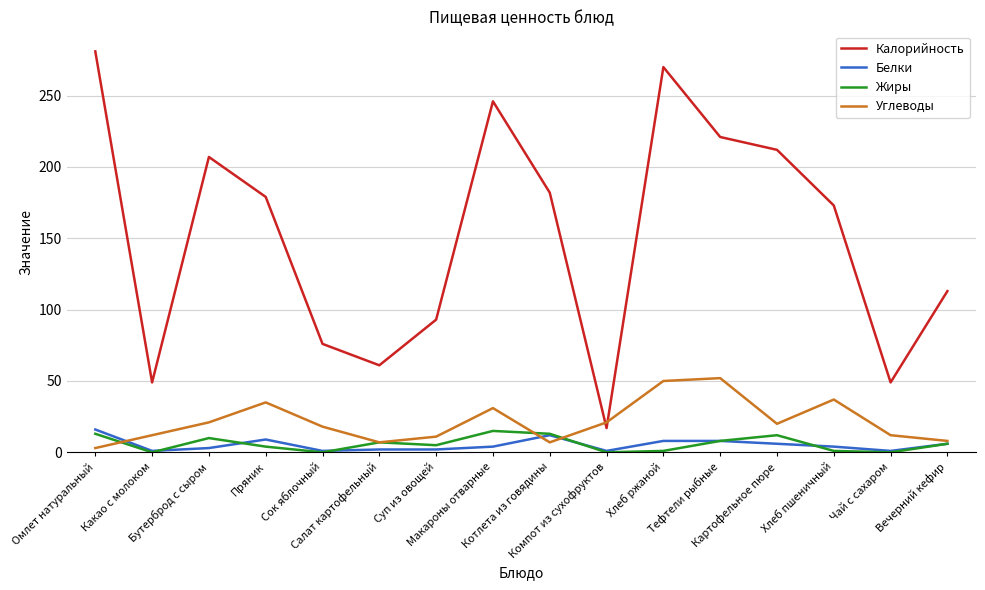

Which series has the largest total across all categories?

Калорийность